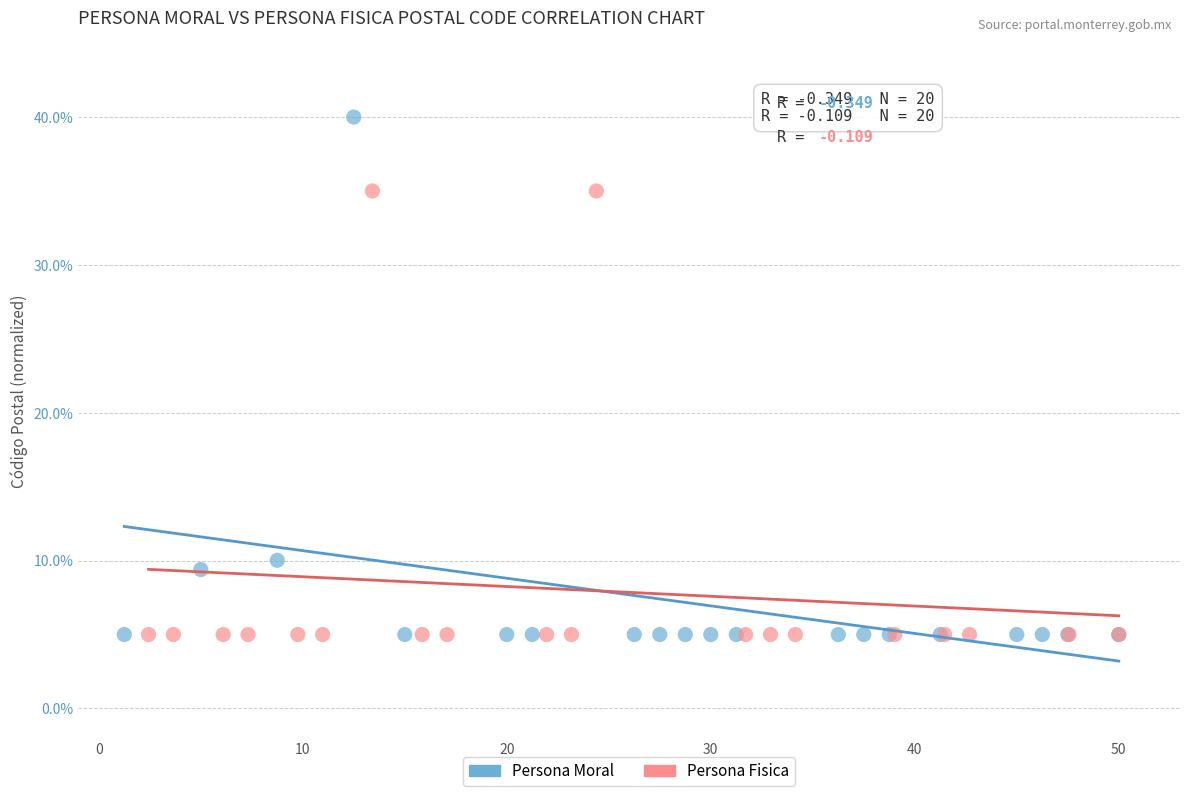

What are all the series names shown in the legend?

Persona Moral, Persona Fisica